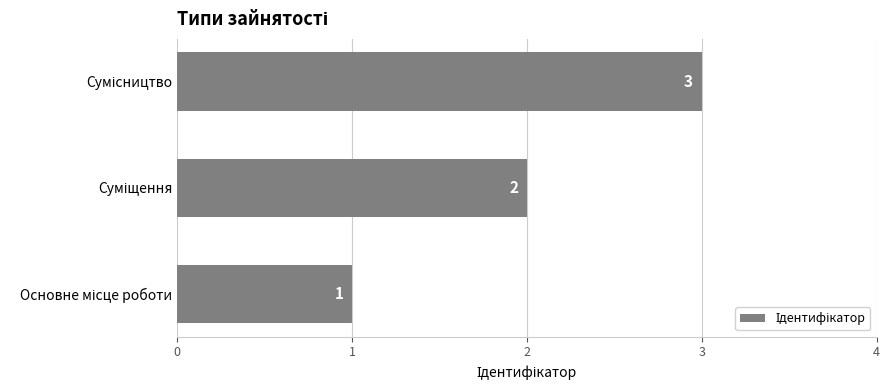

What is the maximum value shown in the chart?

3